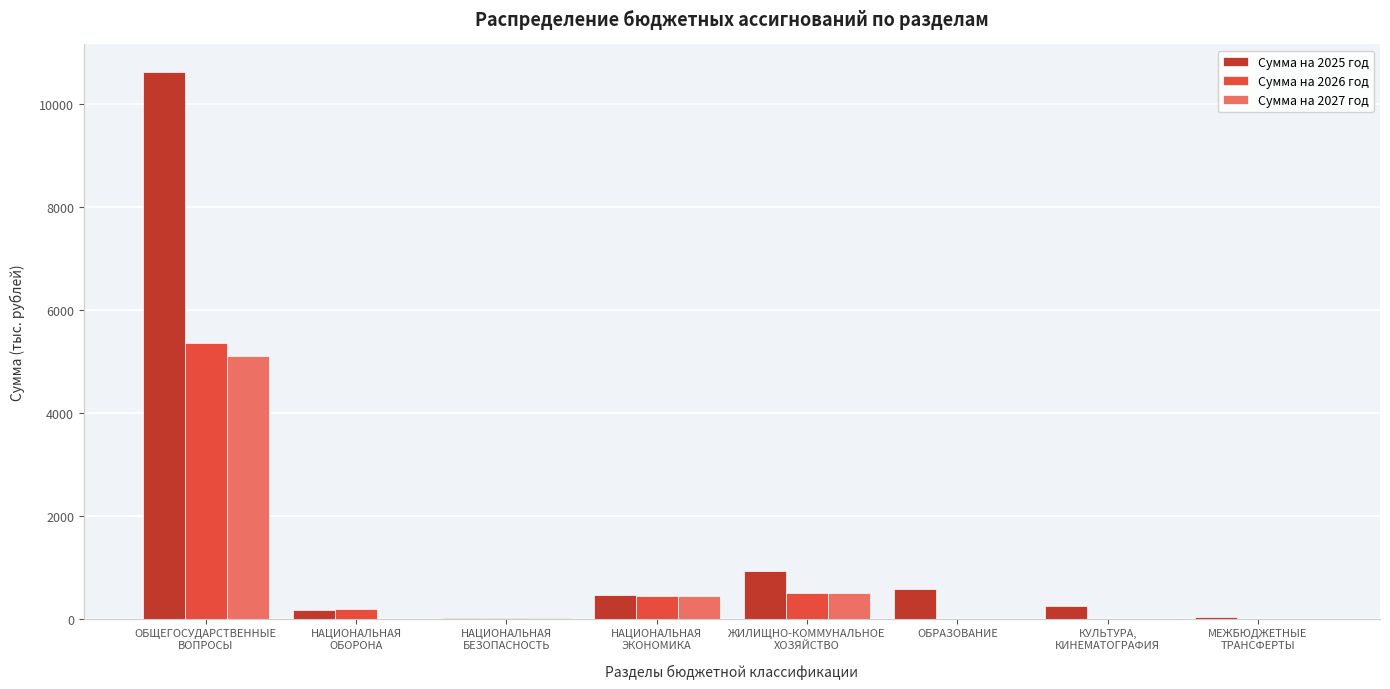

What is the highest value of the Сумма на 2027 год series?

5101.9